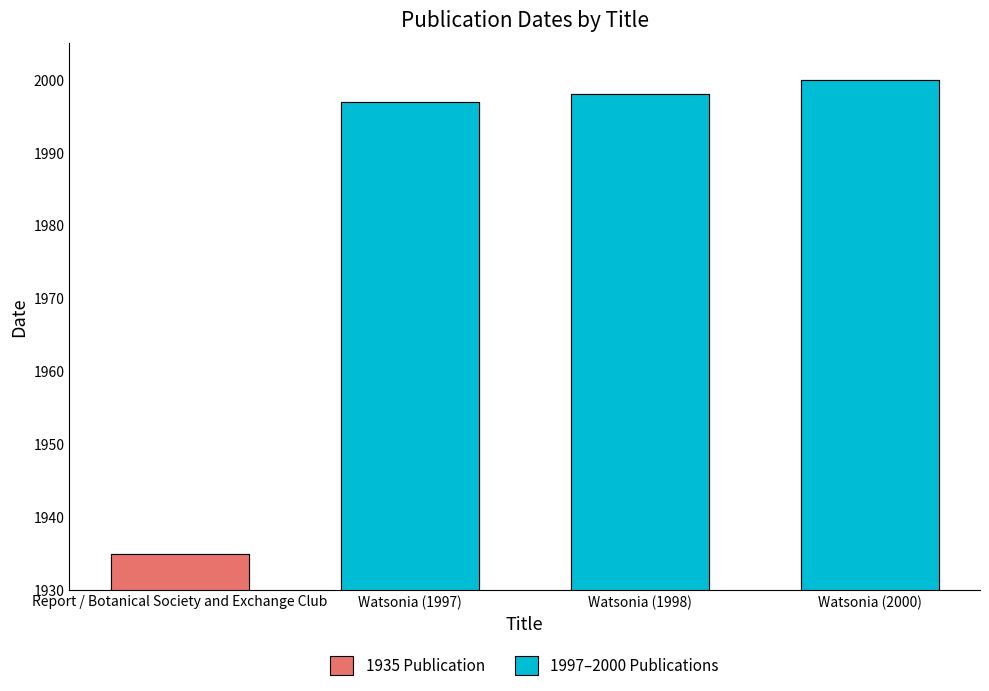

The chart shows a value of 1935 at Report / Botanical Society and Exchange Club. True or false?

True